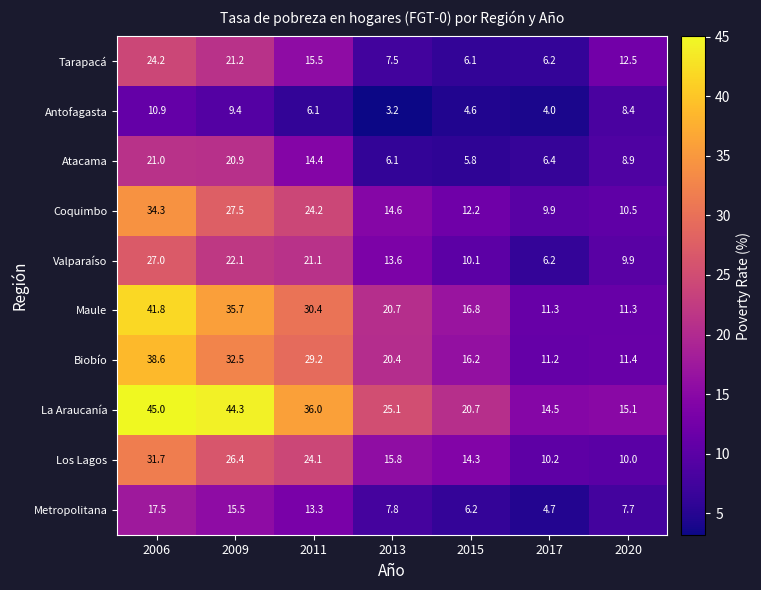

Between 2011 and 2017, which series saw the biggest shift?

La Araucanía